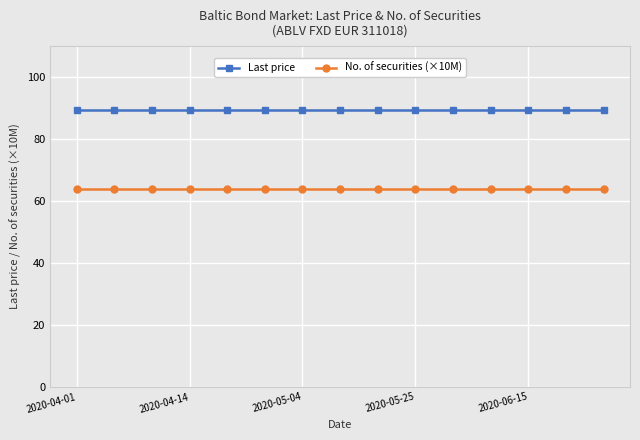

What is the maximum value shown in the chart?

89.4